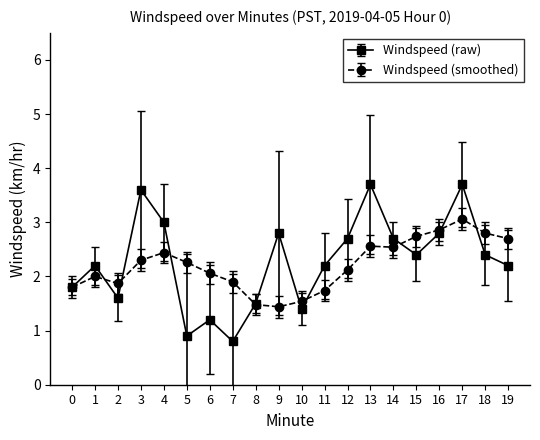

In Windspeed (raw), how many points are lower than both neighbors (excluding endpoints)?

5